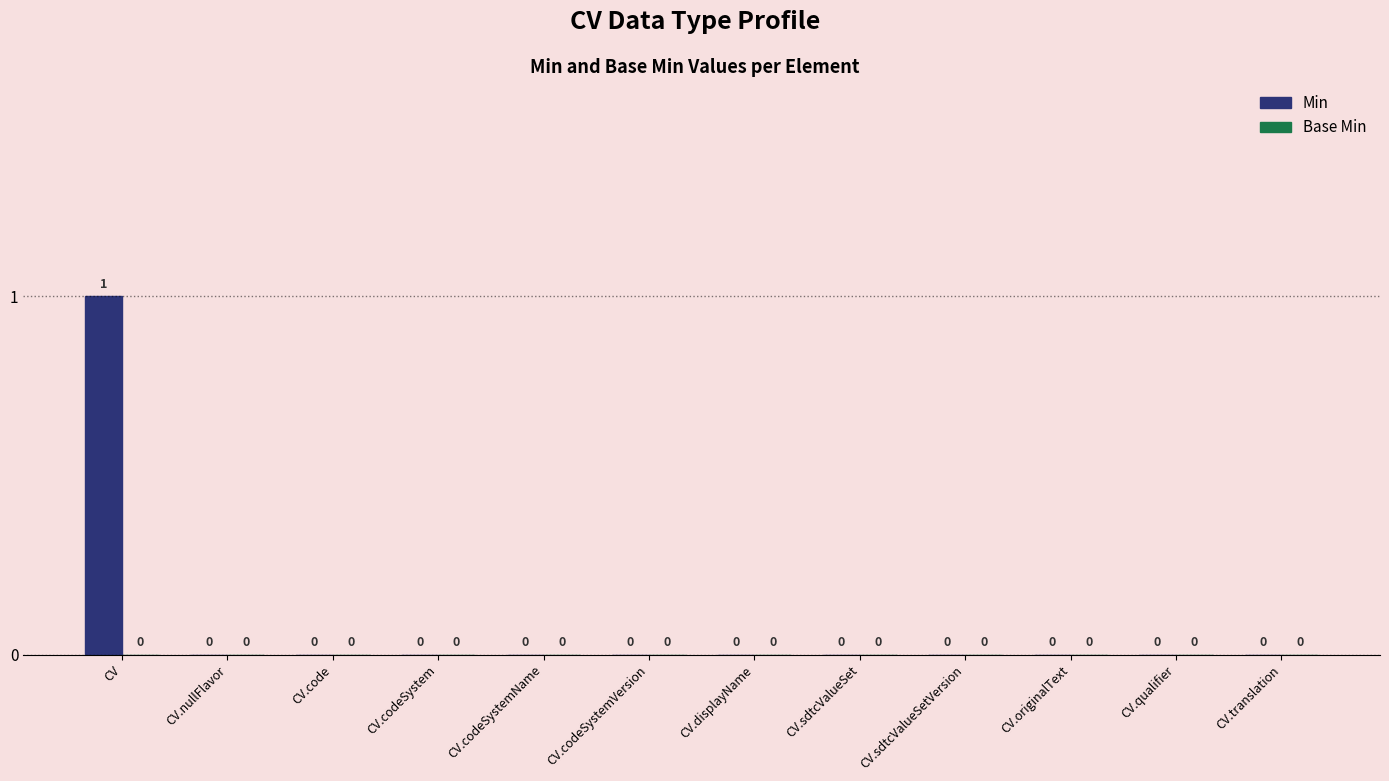

Which label corresponds to the largest value in the chart?

CV